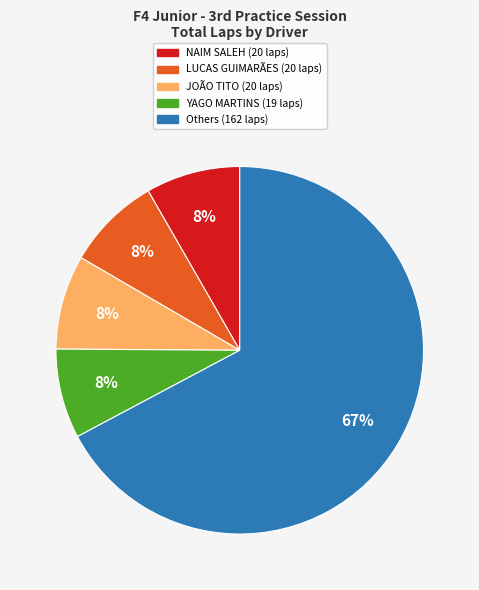

Is there any slice that represents more than half of the pie?

Yes